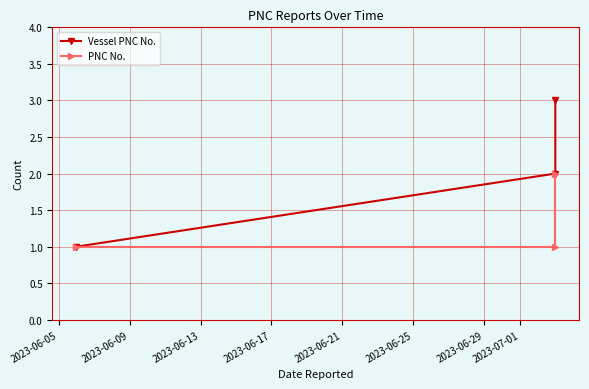

The PNC No. series shows 3 at 2023-06-13. True or false?

False